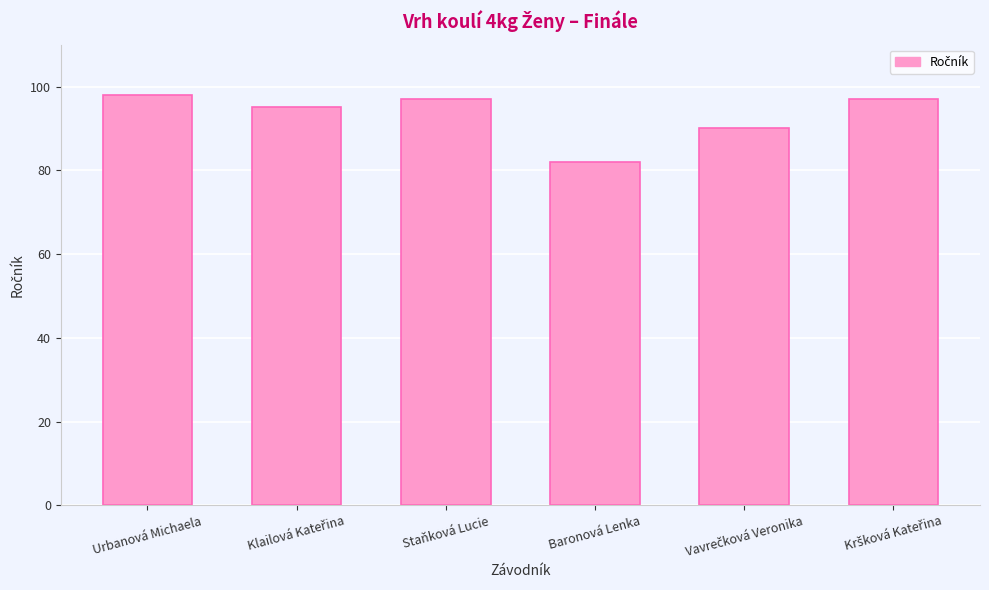

What is the greatest value displayed?

98